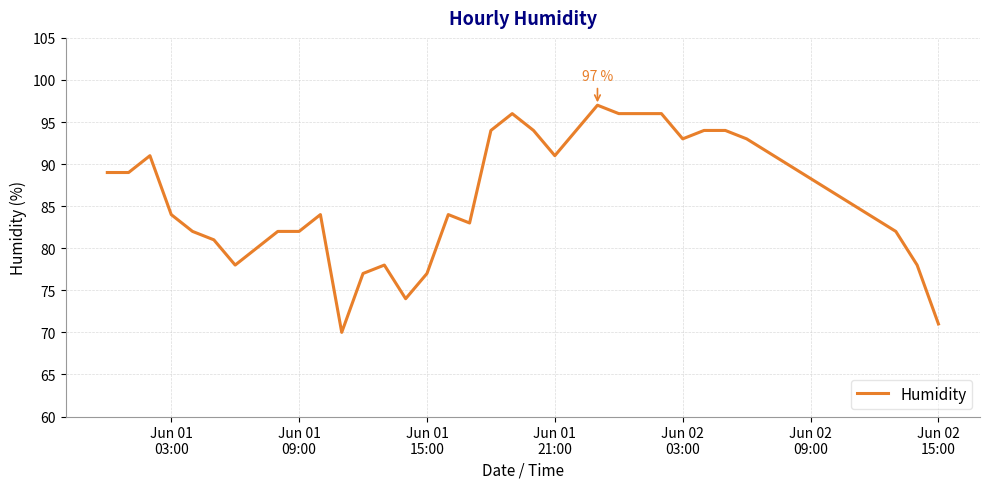

What is the difference between the maximum and minimum values?

27